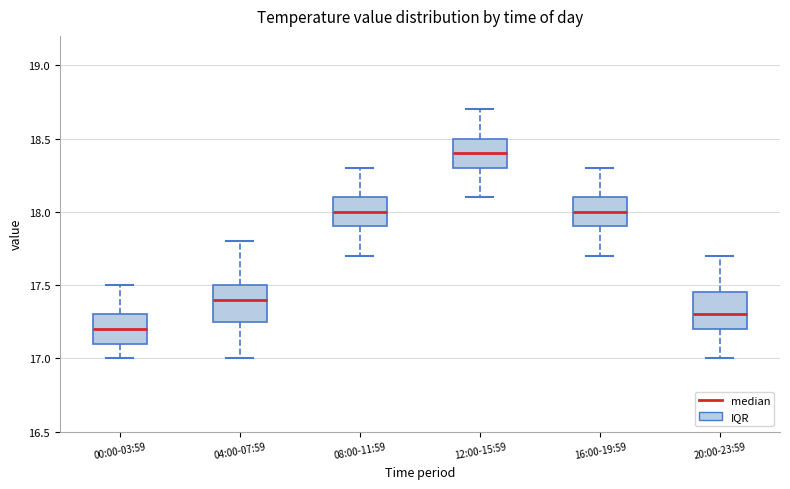

Reading left to right, transcribe this box plot: for each box, give where its median line is, the range the box spans, and where its two whiskers end, as read against the y-axis. The values are not printed on the chart, so give them approximately, as read against the axis.

00:00-03:59: median 17.20, box 17.10 to 17.30, whiskers 17.00 to 17.50
04:00-07:59: median 17.40, box 17.25 to 17.50, whiskers 17.00 to 17.80
08:00-11:59: median 18.00, box 17.90 to 18.10, whiskers 17.70 to 18.30
12:00-15:59: median 18.40, box 18.30 to 18.50, whiskers 18.10 to 18.70
16:00-19:59: median 18.00, box 17.90 to 18.10, whiskers 17.70 to 18.30
20:00-23:59: median 17.30, box 17.20 to 17.45, whiskers 17.00 to 17.70